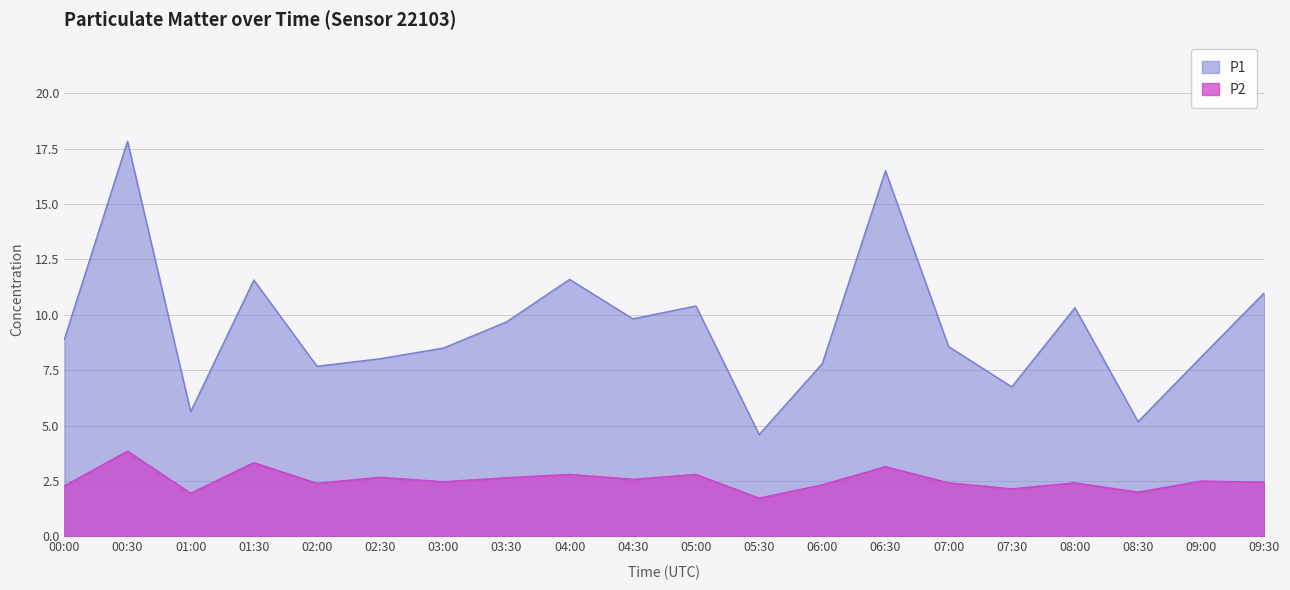

At which label does P1 reach its minimum?

05:30